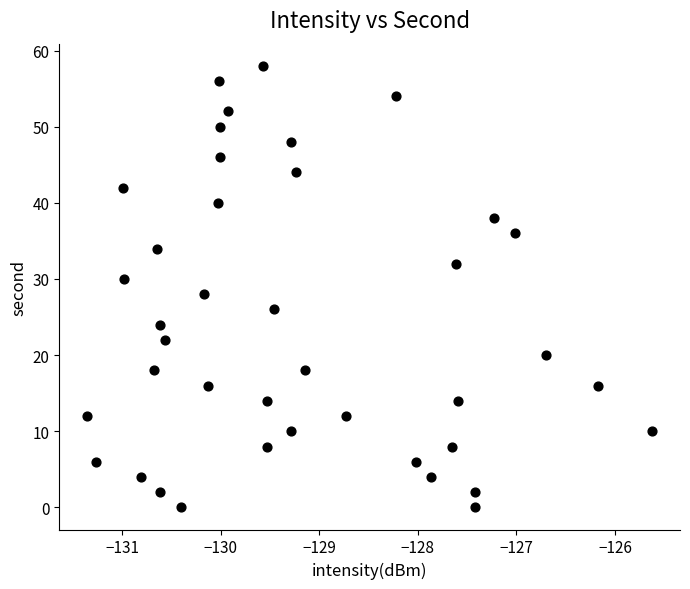

What is the range of Y values (max minus min)?

58